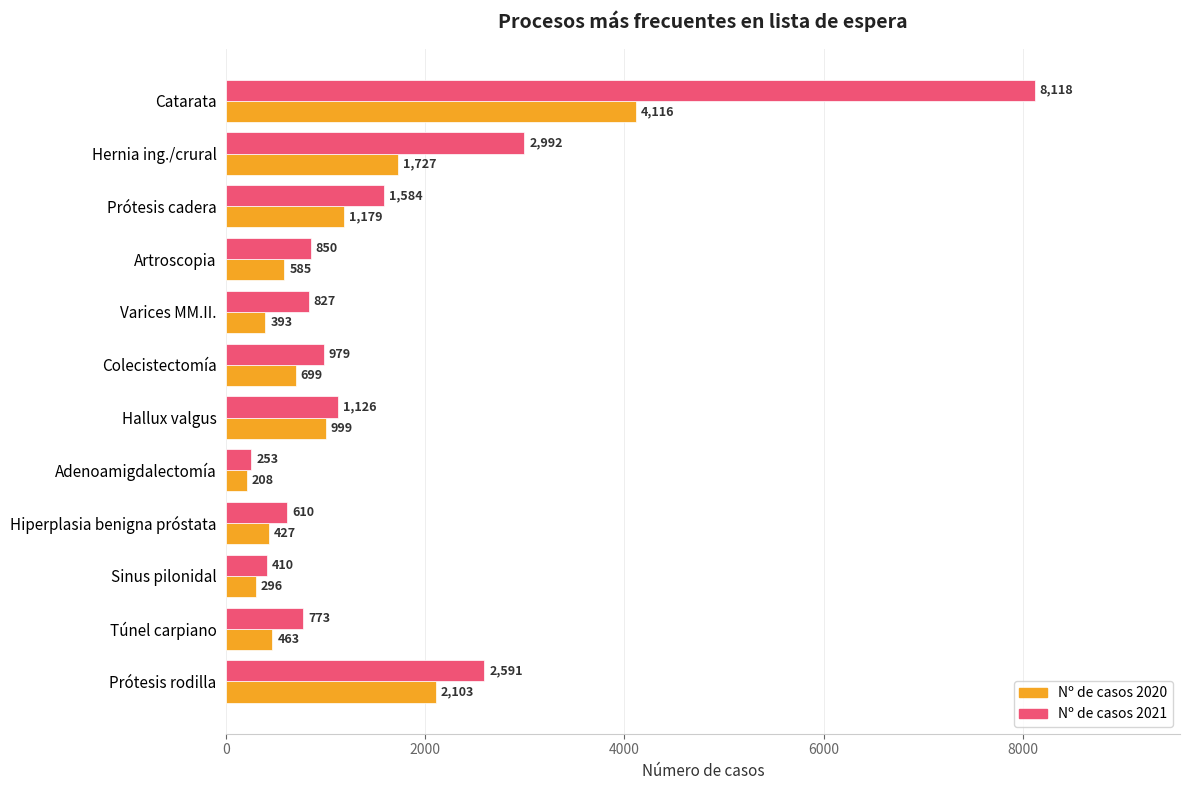

At which label does Nº de casos 2021 reach its minimum?

Adenoamigdalectomía